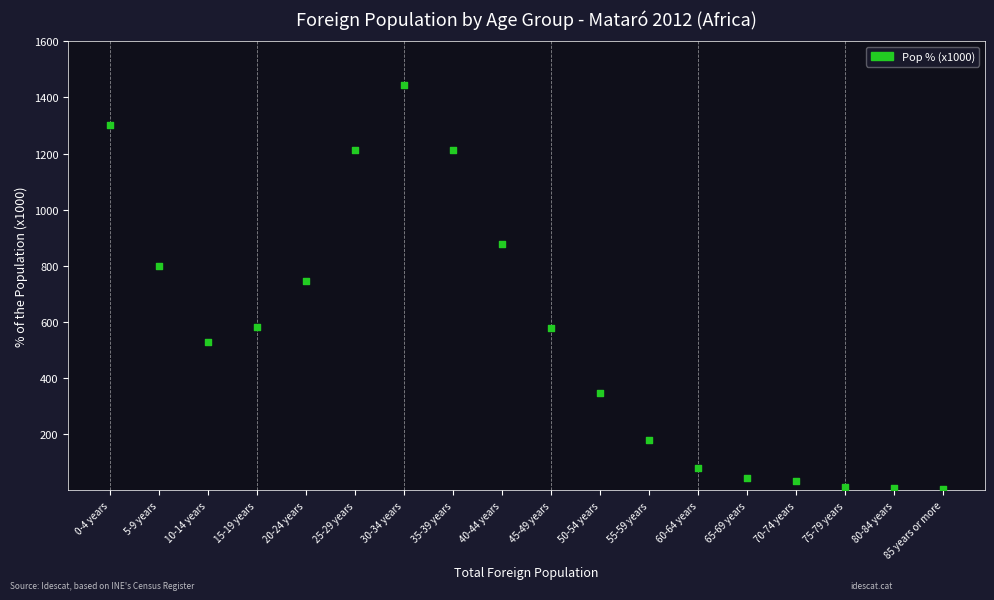

What Y value in the scatter plot is closest to 726?

746